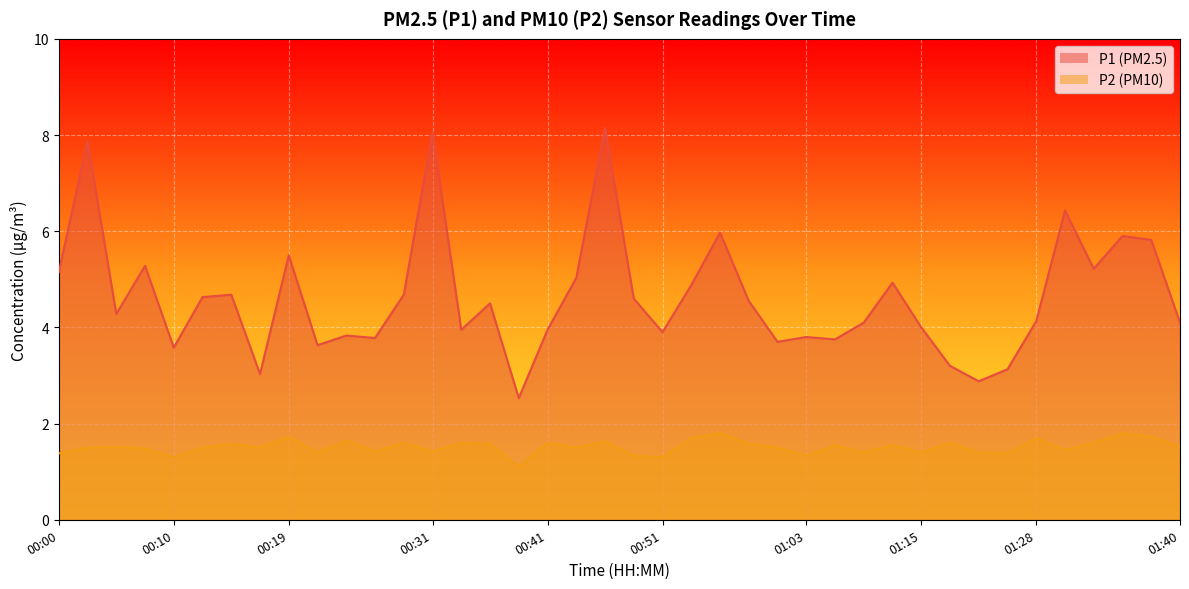

The value of P1 at 00:14 is 4.7. True or false?

True